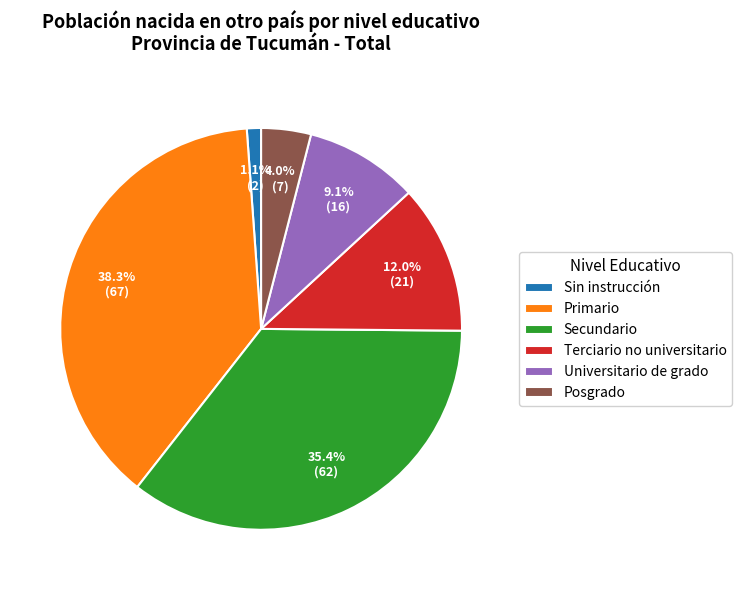

Between Universitario de grado and Posgrado, which is larger?

Universitario de grado